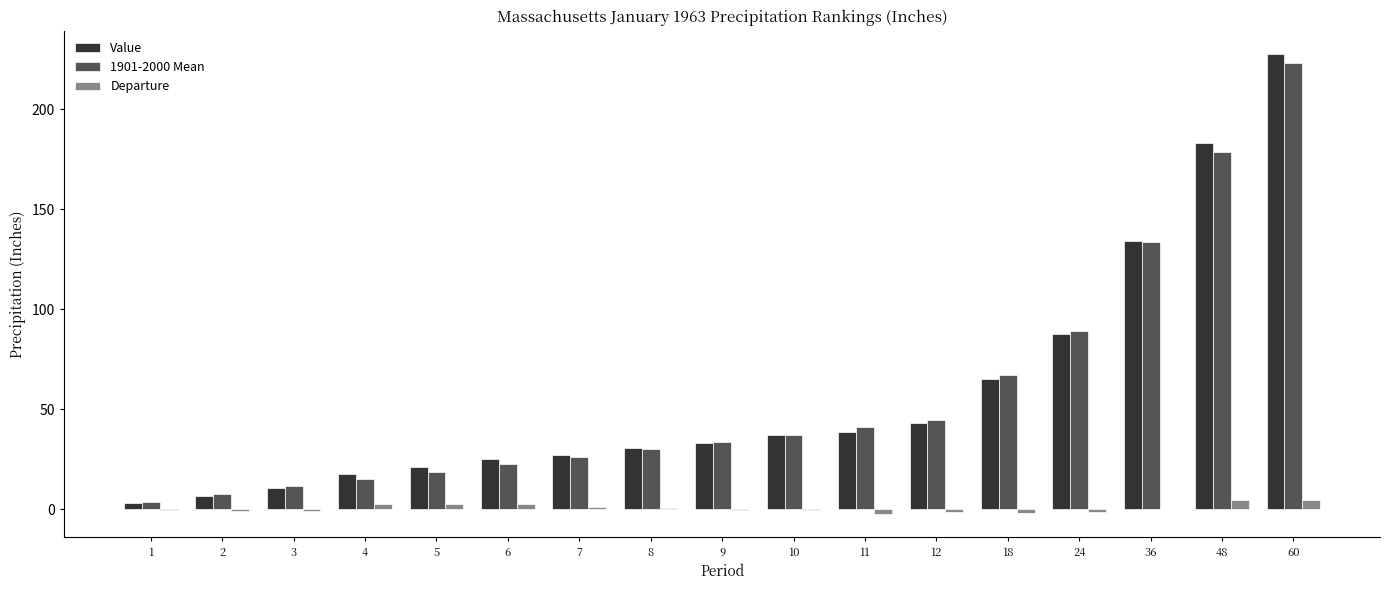

How many groups of bars are there?

17